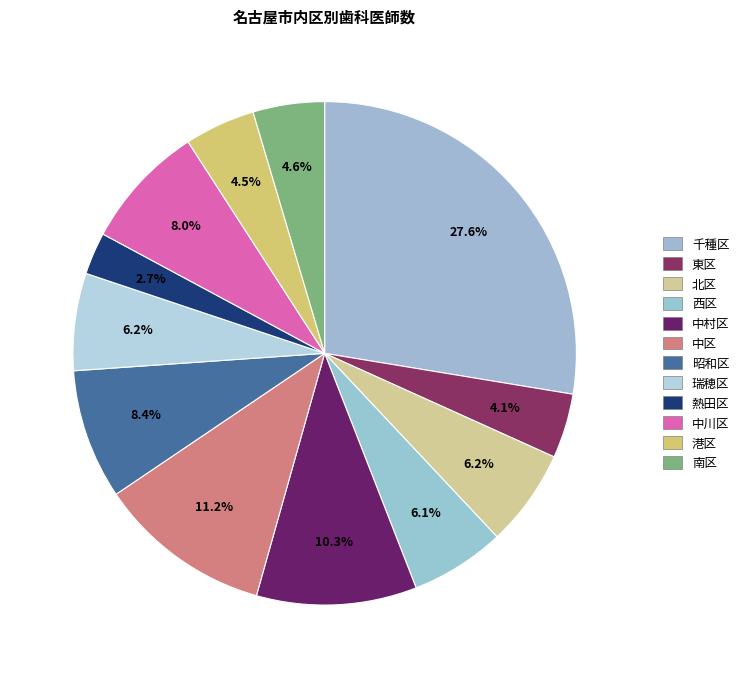

Is it true that 昭和区 is 8% of the pie?

True